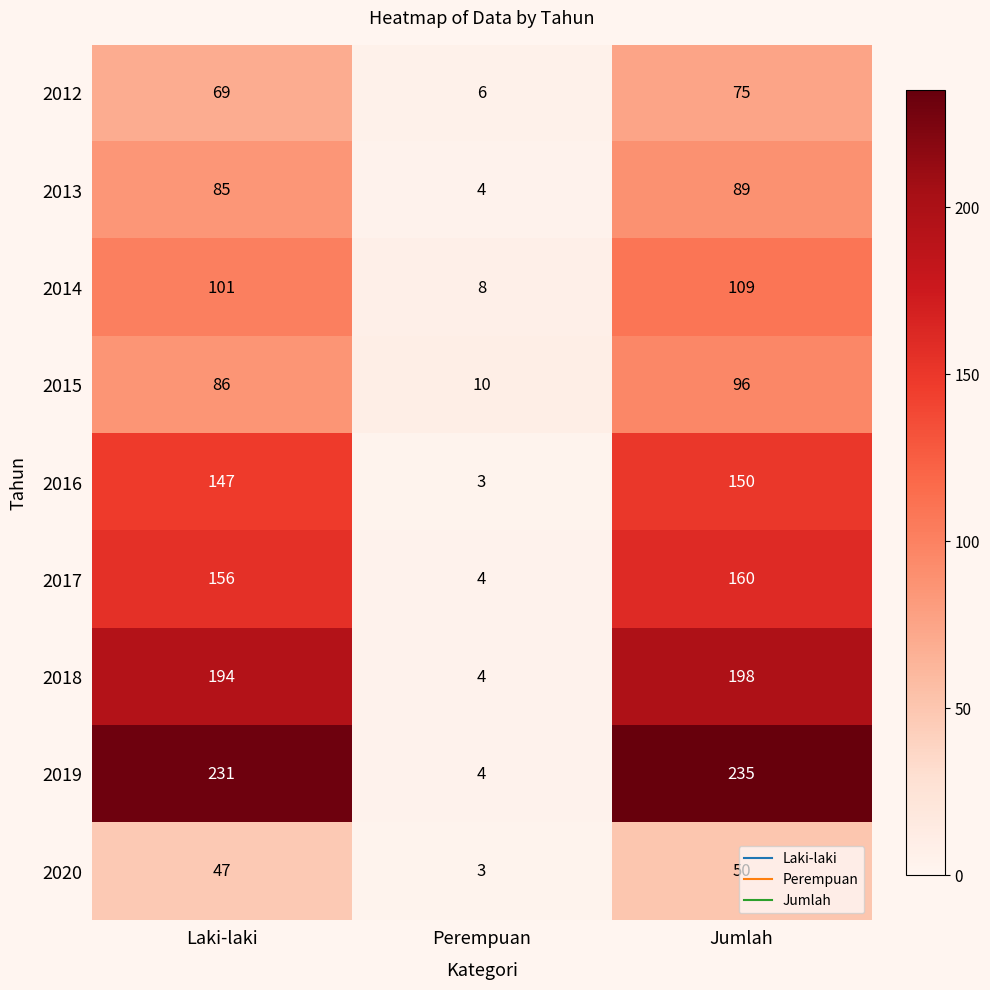

Rank the series by their maximum value, from highest to lowest.

2019, 2018, 2017, 2016, 2014, 2015, 2013, 2012, 2020